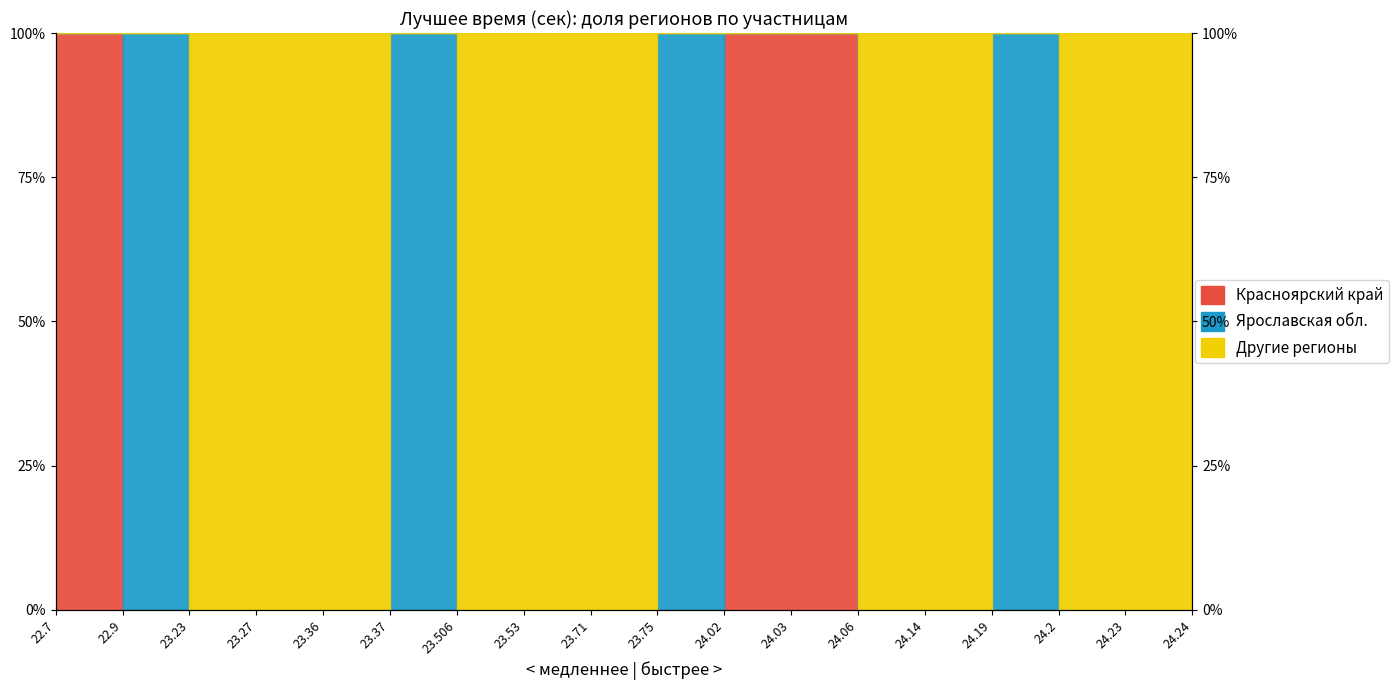

Is this an area chart (filled region under the line)?

No